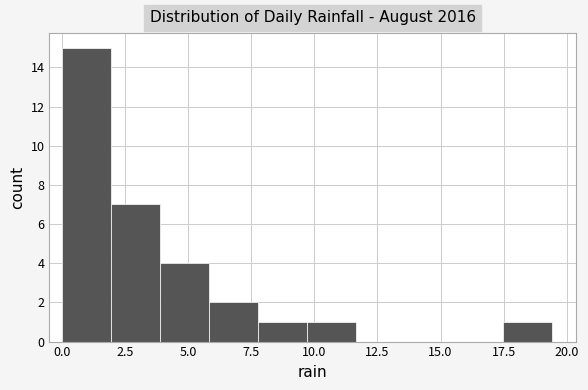

Around what value on the x-axis is the tallest bar? Give the approximate position of its centre, as read against the axis.

1.0